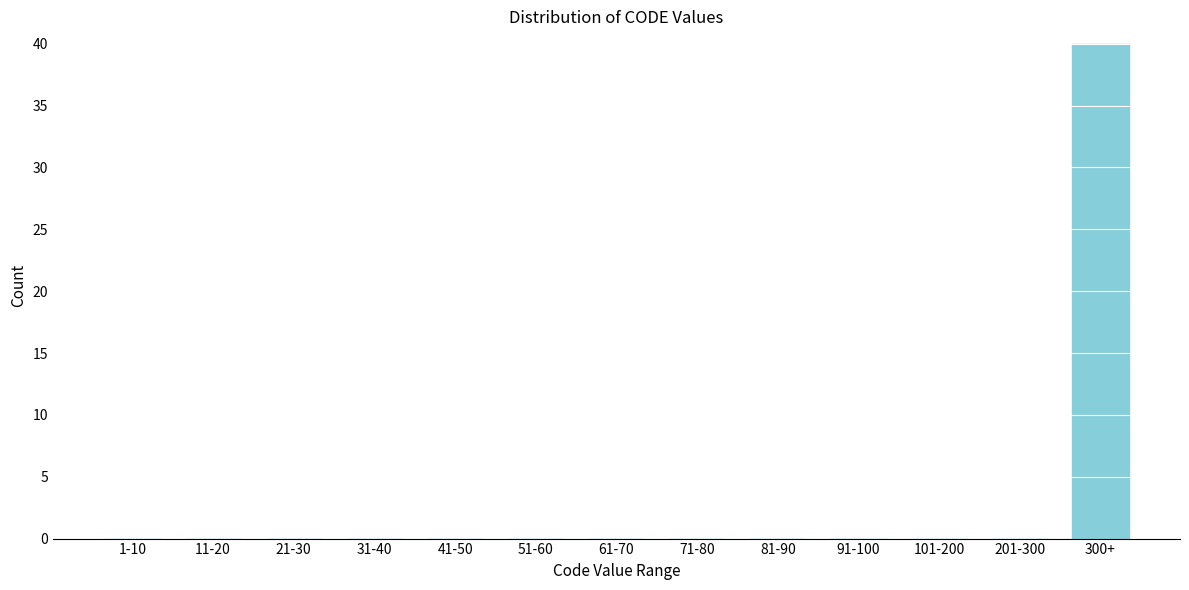

Reading left to right, what are all the values shown in this chart?

1-10=0	11-20=0	21-30=0	31-40=0	41-50=0	51-60=0	61-70=0	71-80=0	81-90=0	91-100=0	101-200=0	201-300=0	300+=40